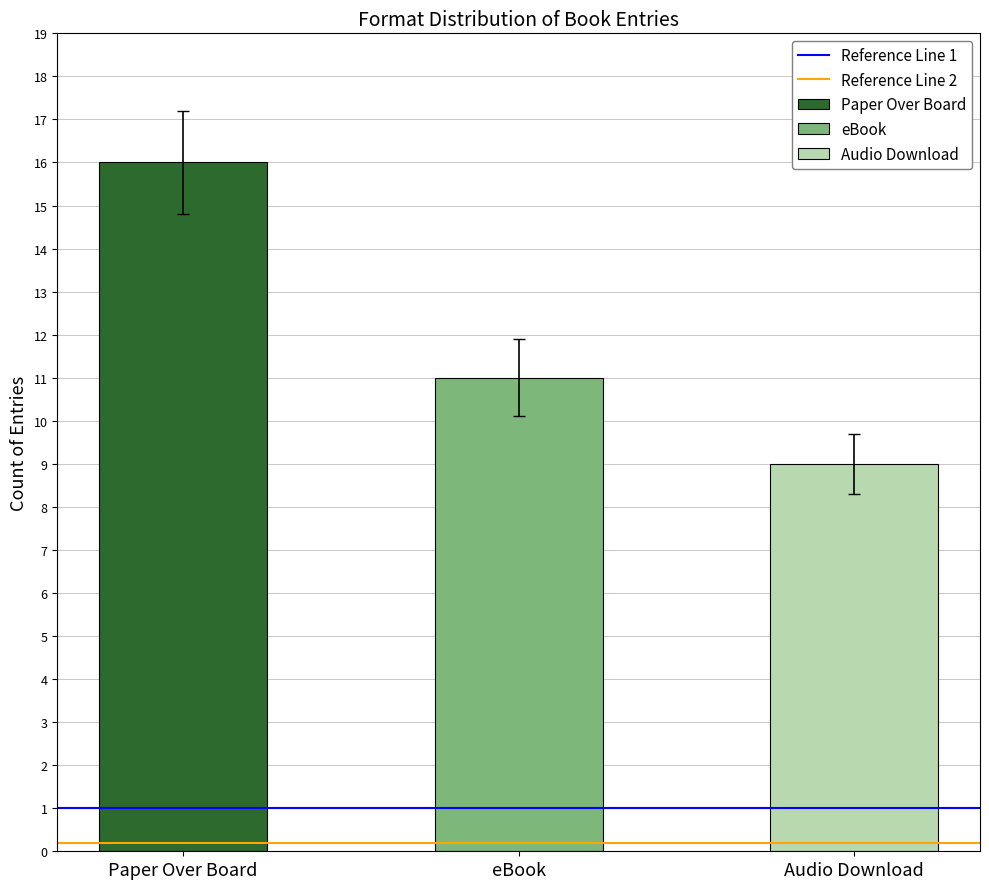

What is the value of the Reference Line 1 bar at the 1st from the left?

1.0